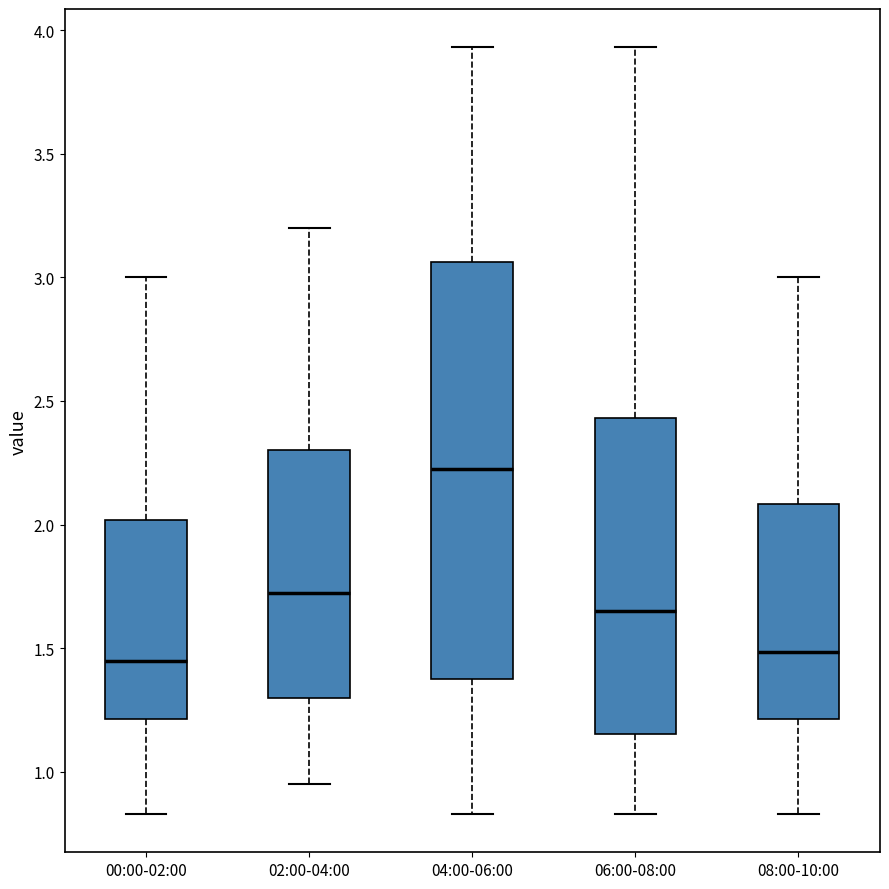

Reading left to right, transcribe this box plot: for each box, give where its median line is, the range the box spans, and where its two whiskers end, as read against the y-axis. The values are not printed on the chart, so give them approximately, as read against the axis.

00:00-02:00: median 1.45, box 1.20 to 2.00, whiskers 0.85 to 3.00
02:00-04:00: median 1.75, box 1.30 to 2.30, whiskers 0.95 to 3.20
04:00-06:00: median 2.25, box 1.40 to 3.05, whiskers 0.85 to 3.95
06:00-08:00: median 1.65, box 1.15 to 2.45, whiskers 0.85 to 3.95
08:00-10:00: median 1.50, box 1.20 to 2.10, whiskers 0.85 to 3.00